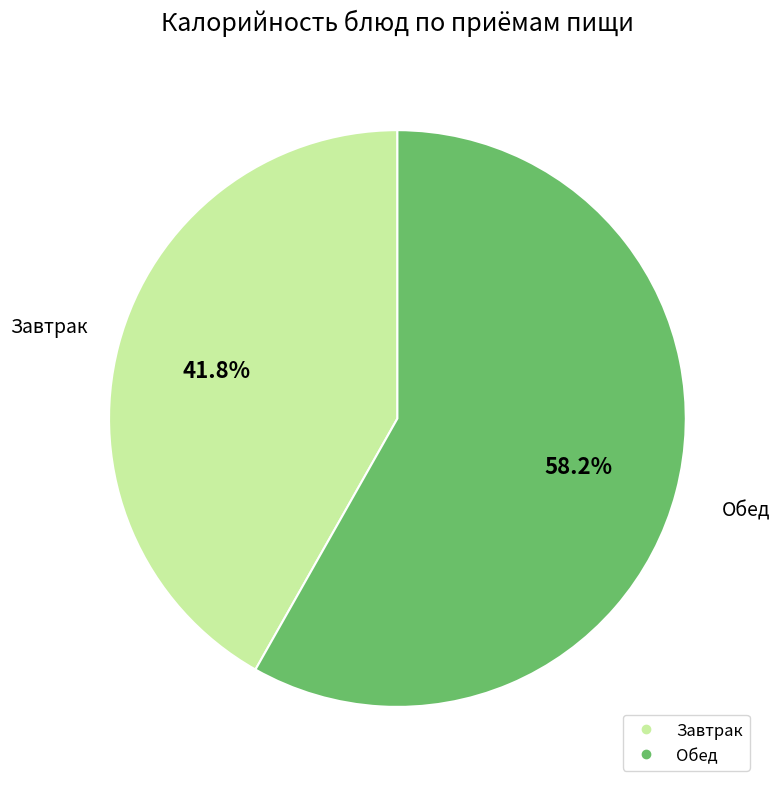

How many slices are in this pie chart?

2